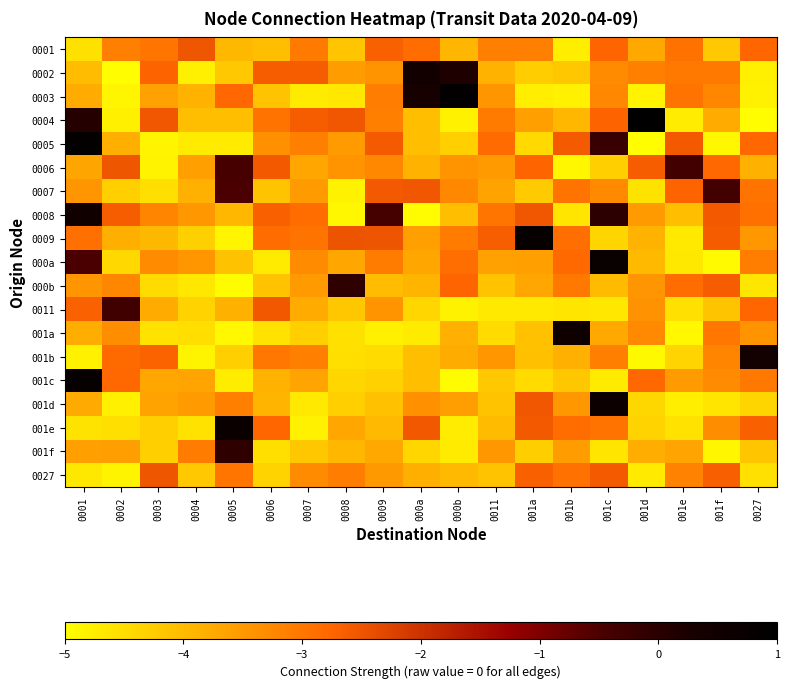

At how many categories does at least one series exceed 0?

9